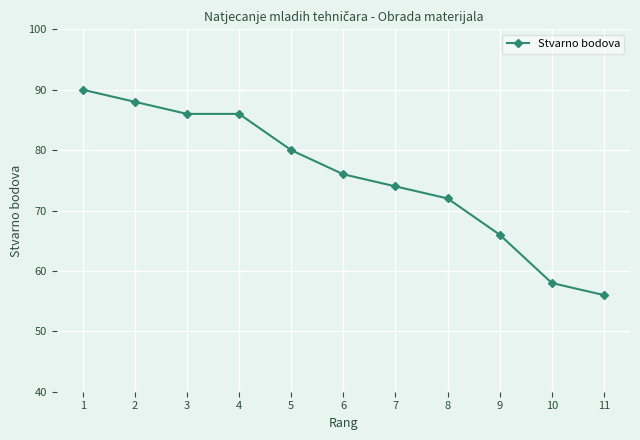

Is it true that the value at 4 is 86?

True